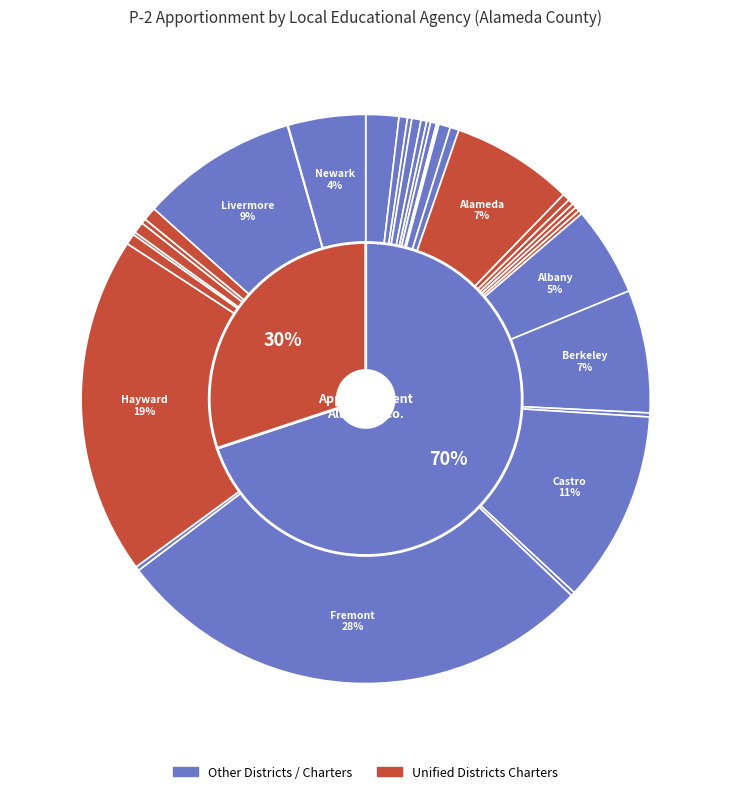

To the nearest percent, what is the combined percentage of Livermore Valley Joint Unified and Mountain House Elementary?

9%